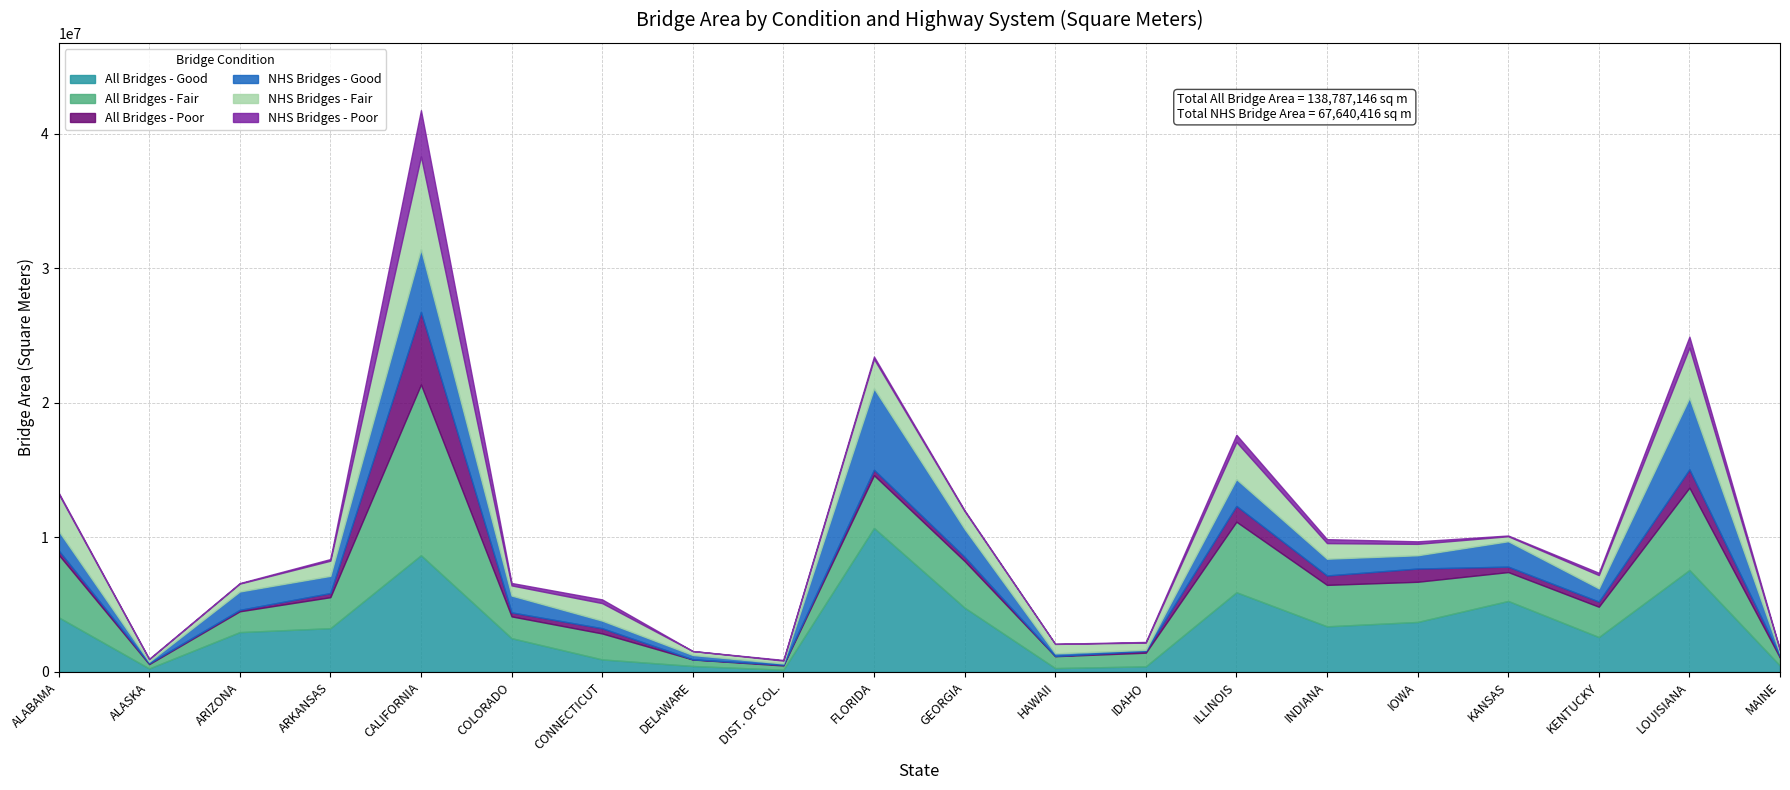

What is the difference between the NHS Bridges - Good values at HAWAII and DELAWARE?

131514.0